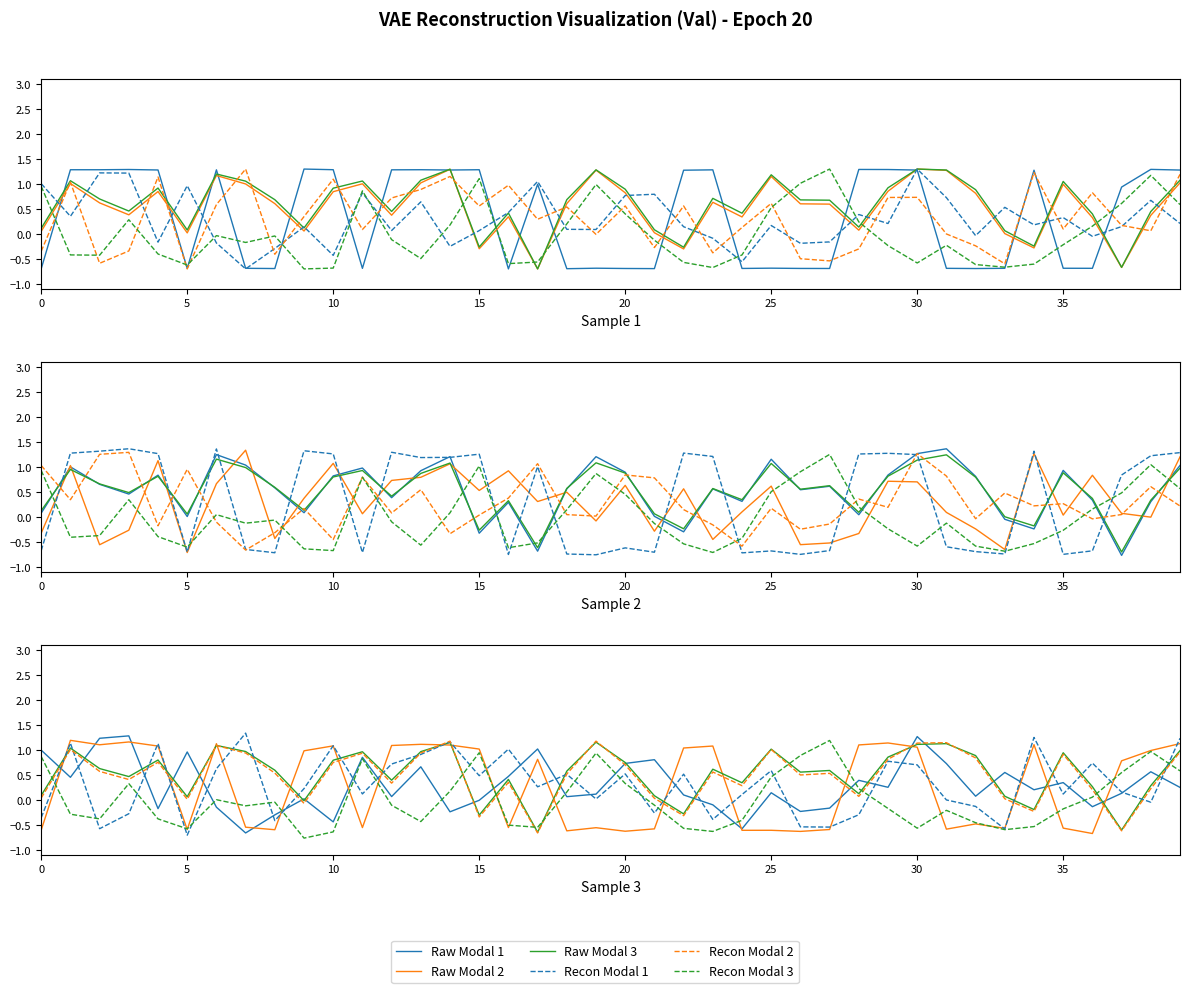

Read the Recon Modal 3 value at 27.

1.2